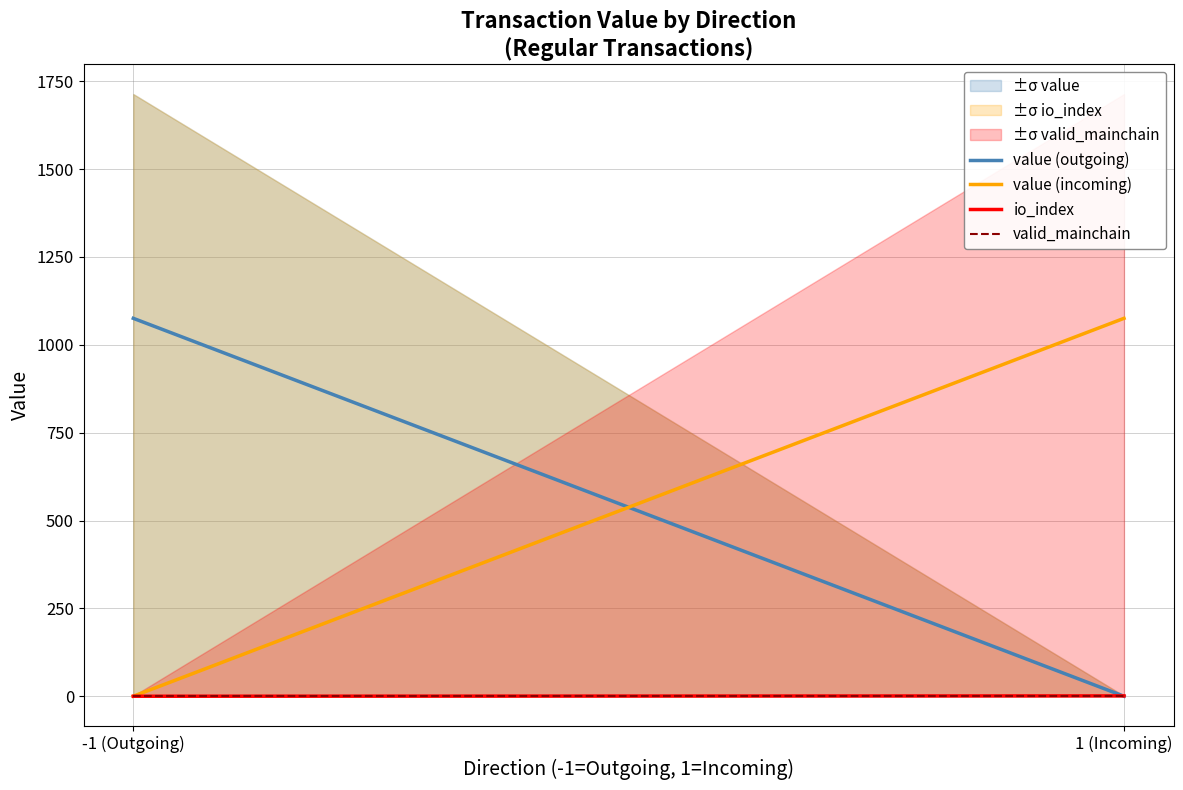

What position from the left is 1 (Incoming)?

2